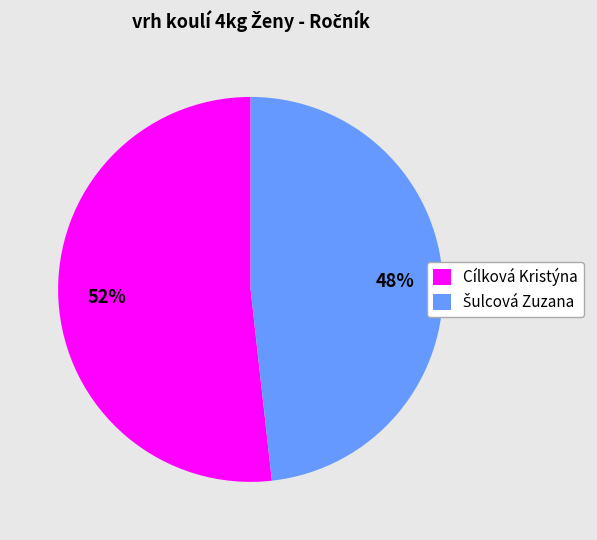

The Cílková Kristýna slice represents 52% of the pie. True or false?

True